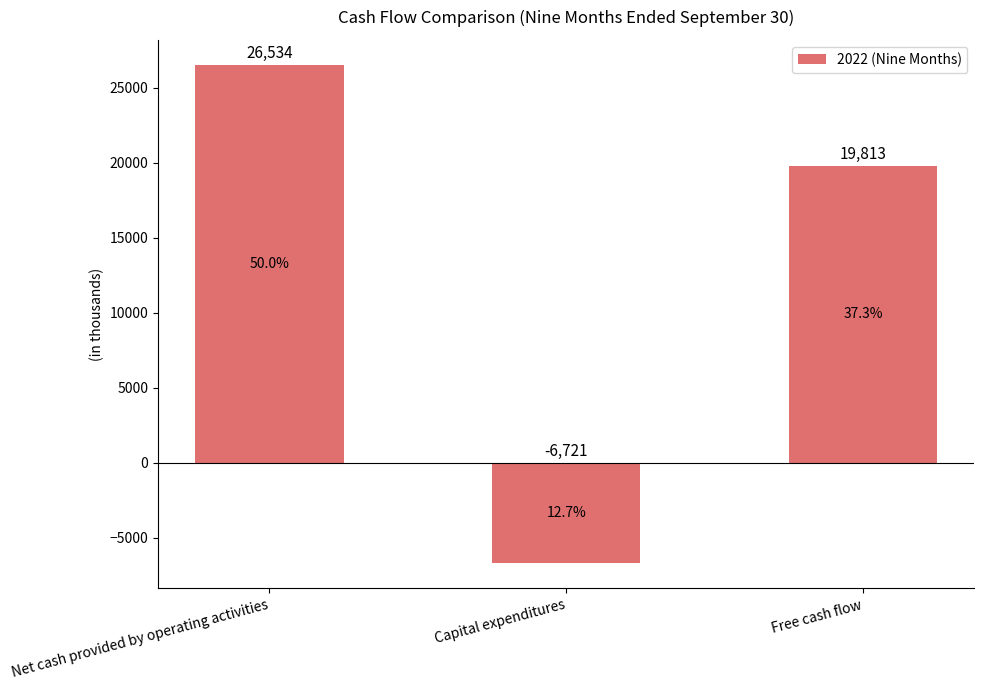

Reading right to left, extract all data points from this chart.

Free cash flow=19813	Capital expenditures=-6721	Net cash provided by operating activities=26534